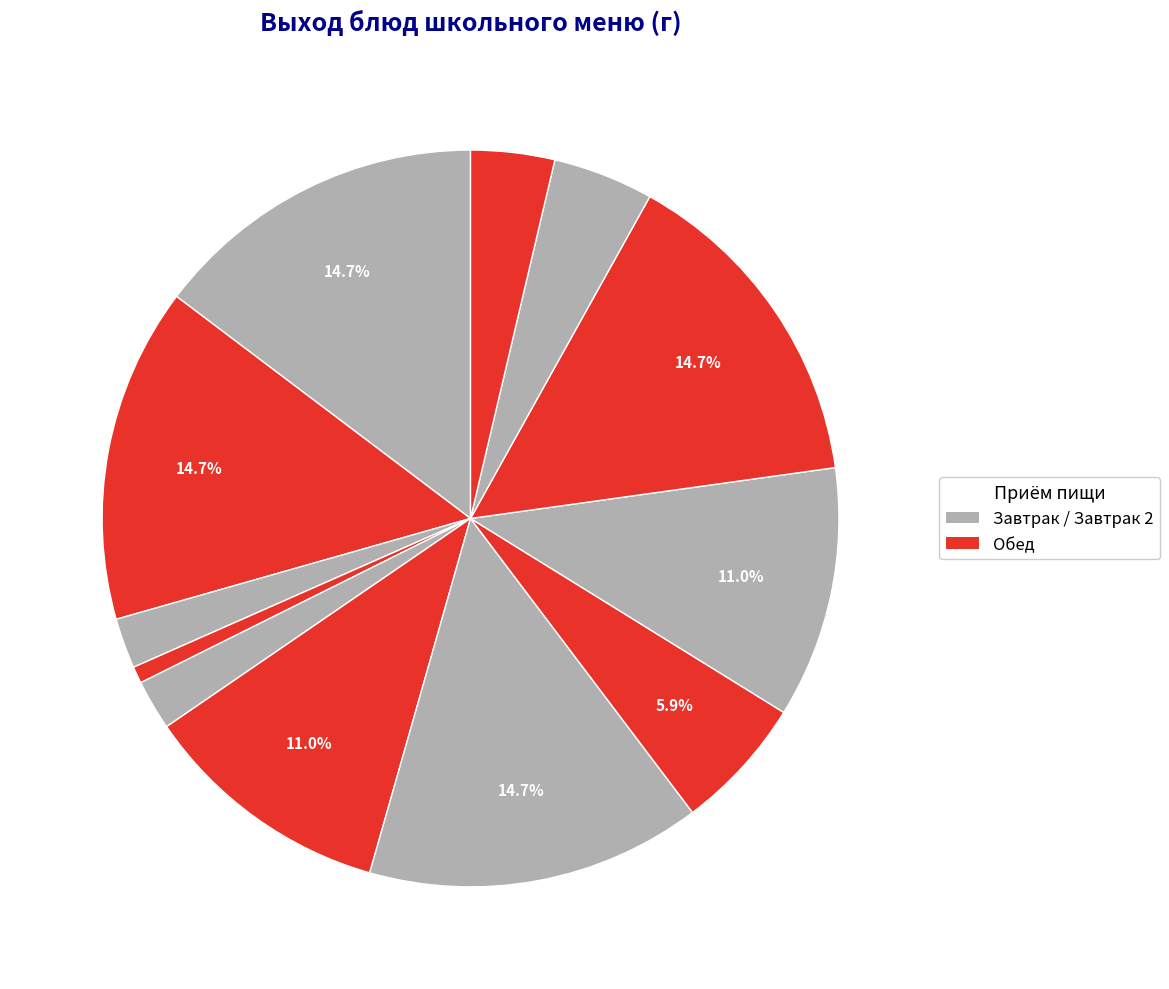

Does any single category account for the majority?

No